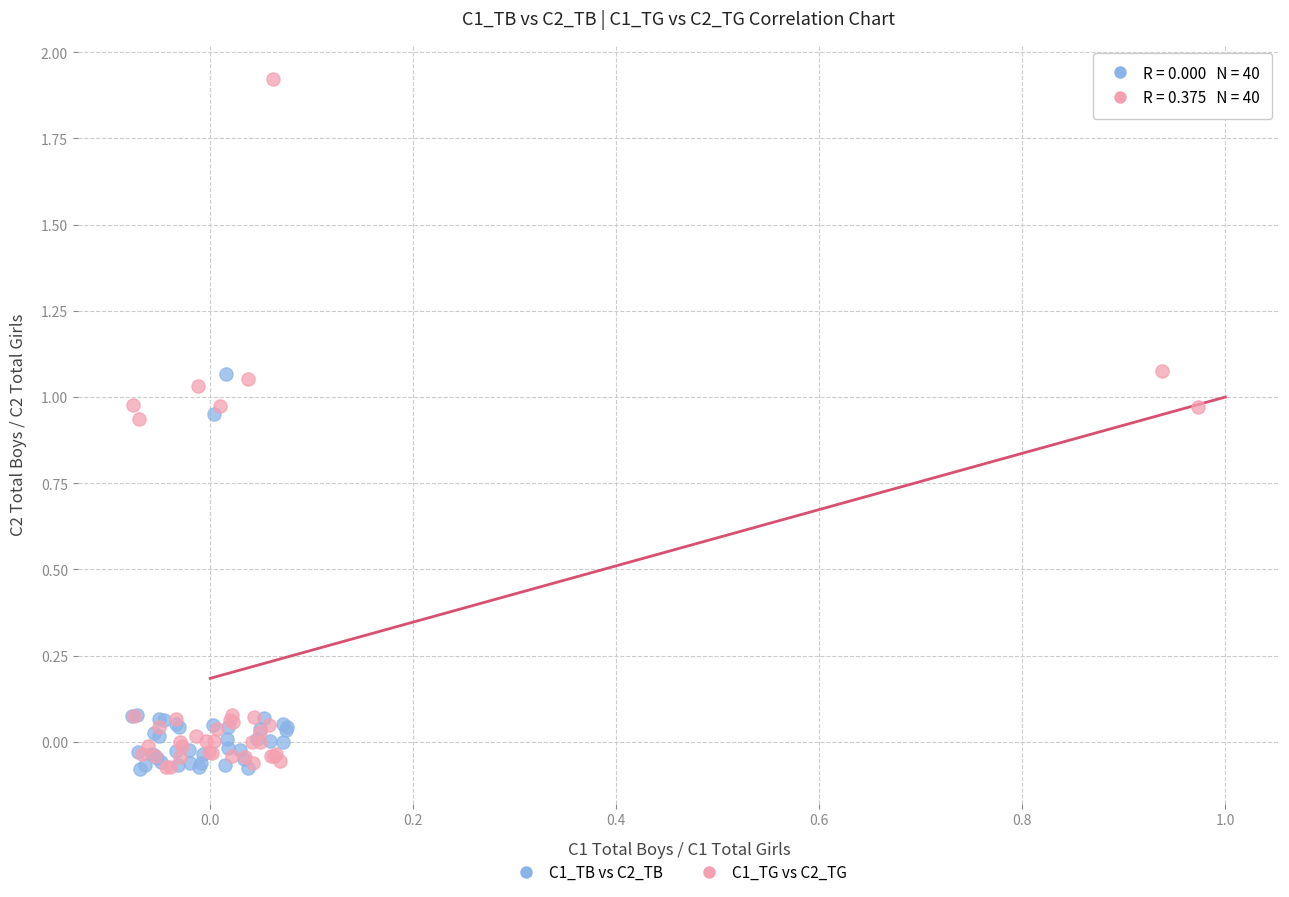

Which series has the widest spread of Y values?

C1_TG vs C2_TG